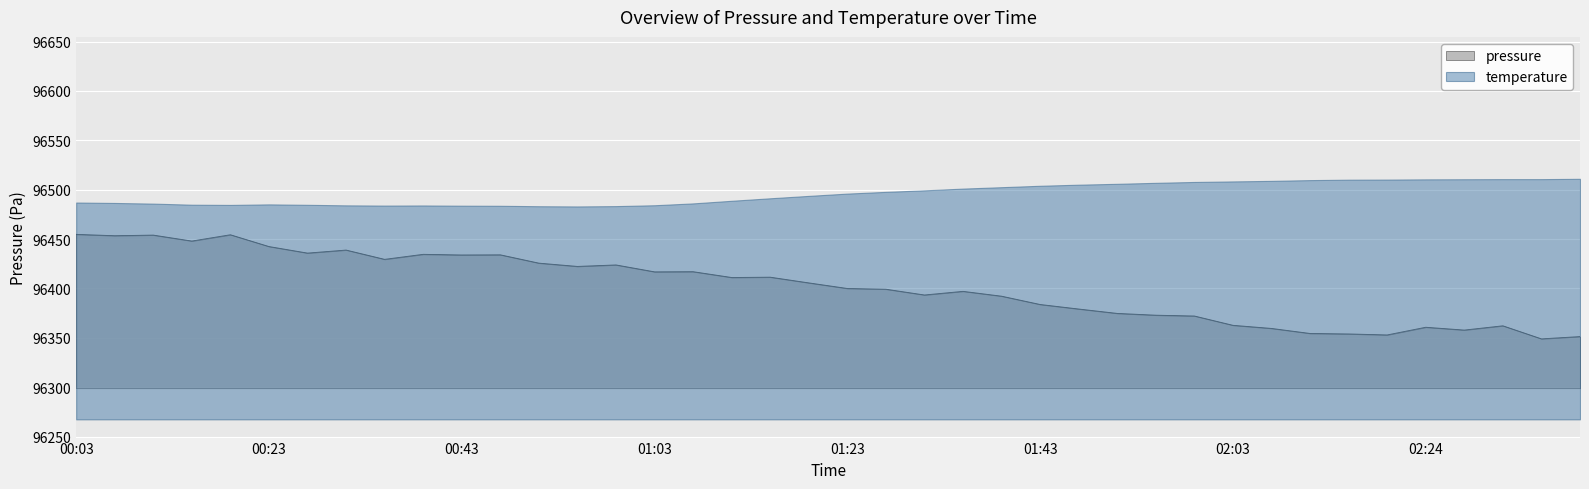

What is the sum of the values at 00:07 and 00:39?

192888.0